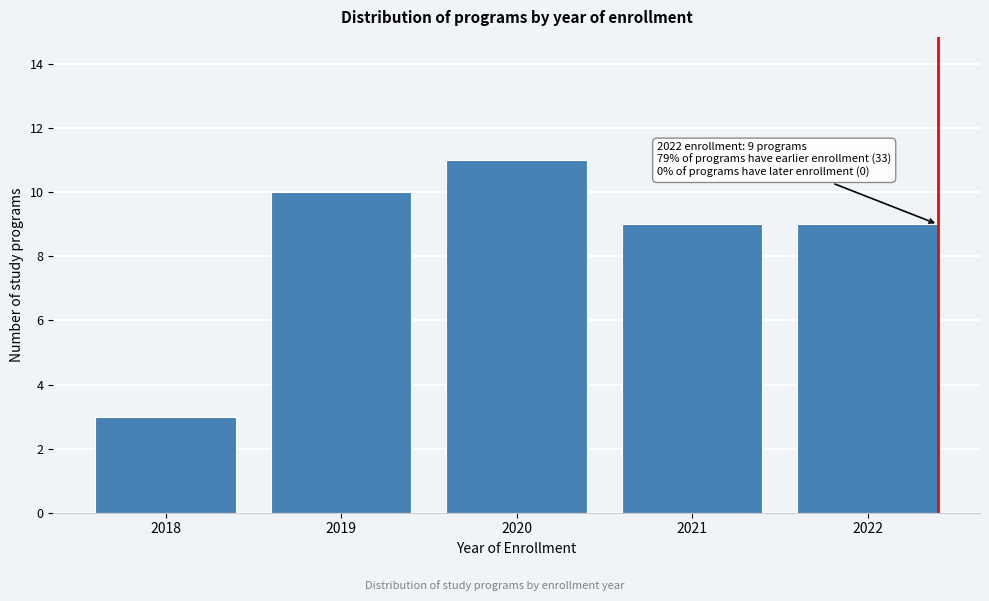

Reading left to right, transcribe all the data shown in this chart.

2018=3	2019=10	2020=11	2021=9	2022=9